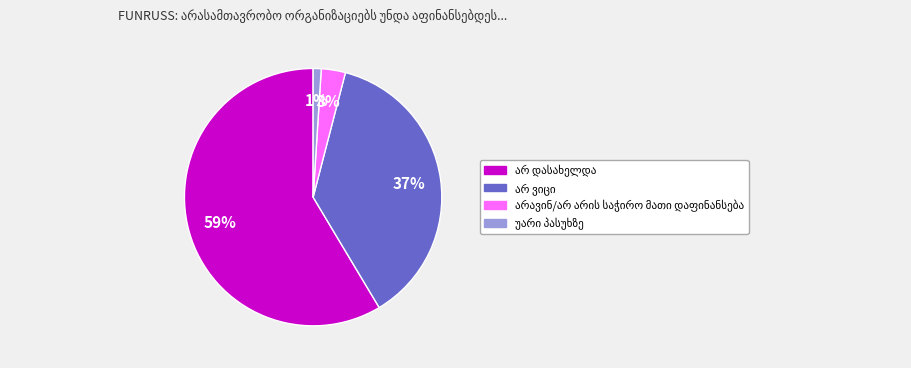

Is there any slice that represents more than half of the pie?

Yes